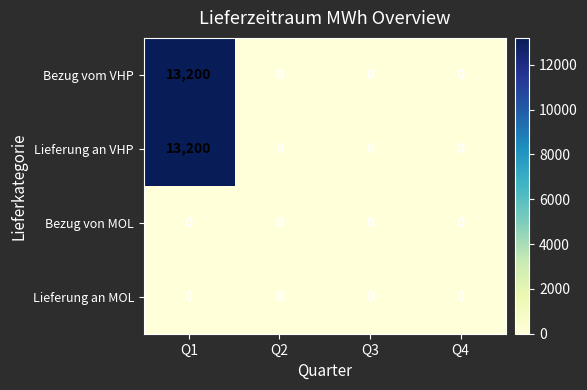

Is it true that Bezug vom VHP equals 3211 at Q1?

False